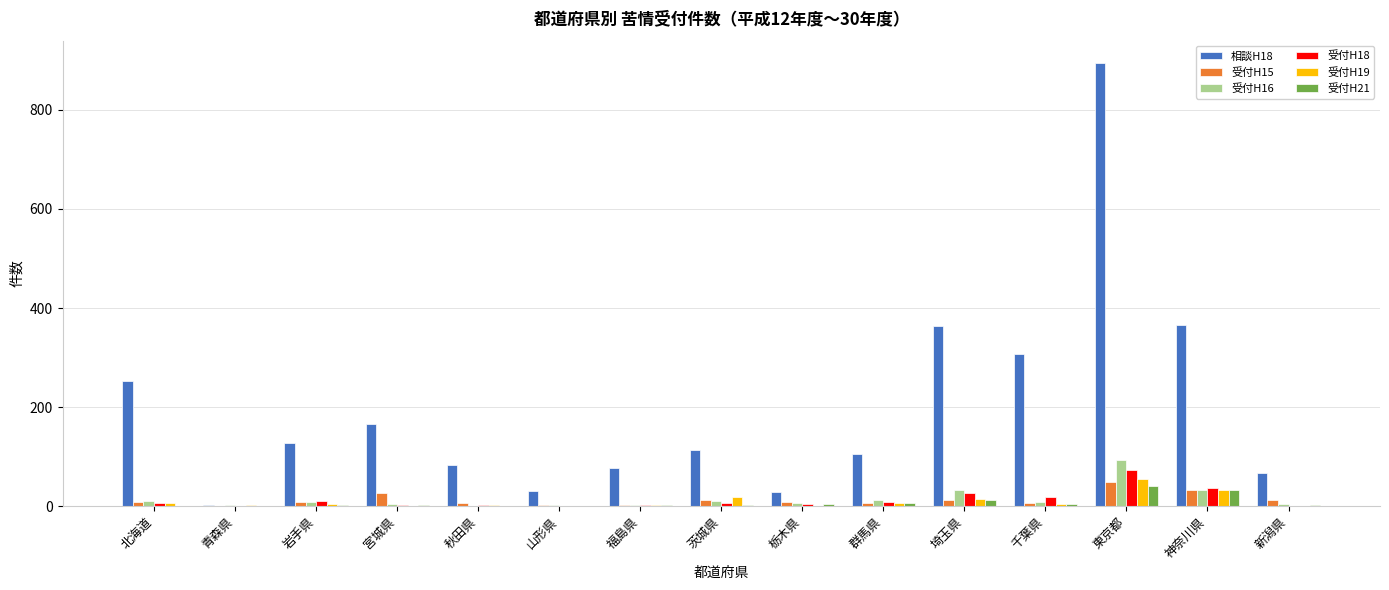

The value of 受付H19 at 埼玉県 is 14. True or false?

True